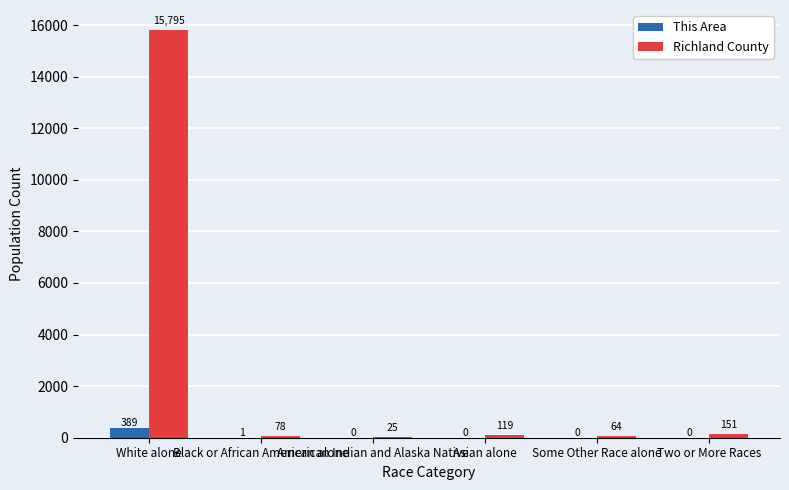

Count the number of categories in the chart.

6